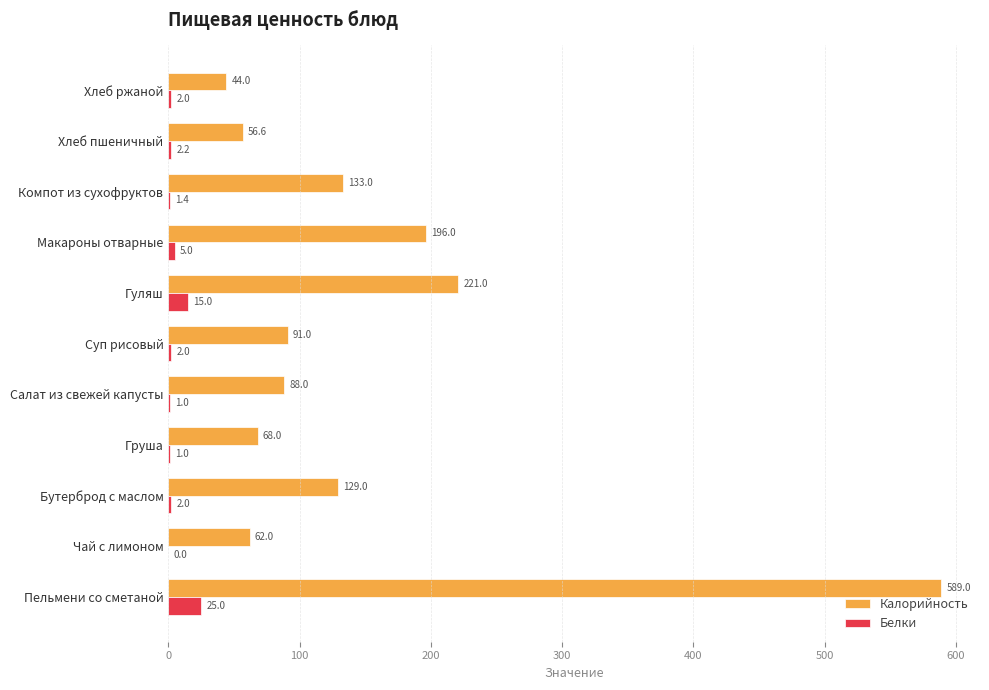

What is the total value across all series at Пельмени со сметаной?

614.0